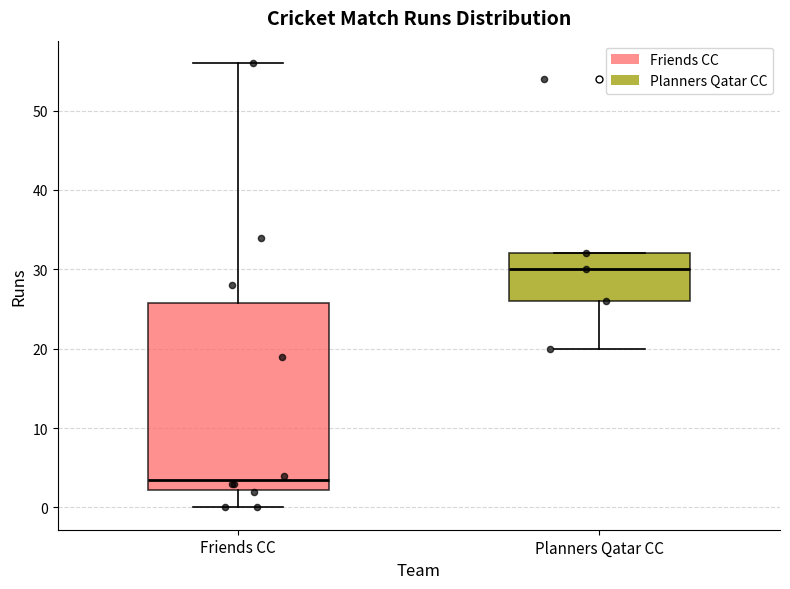

Which box is the tallest, from its lower edge to its upper edge?

Friends CC